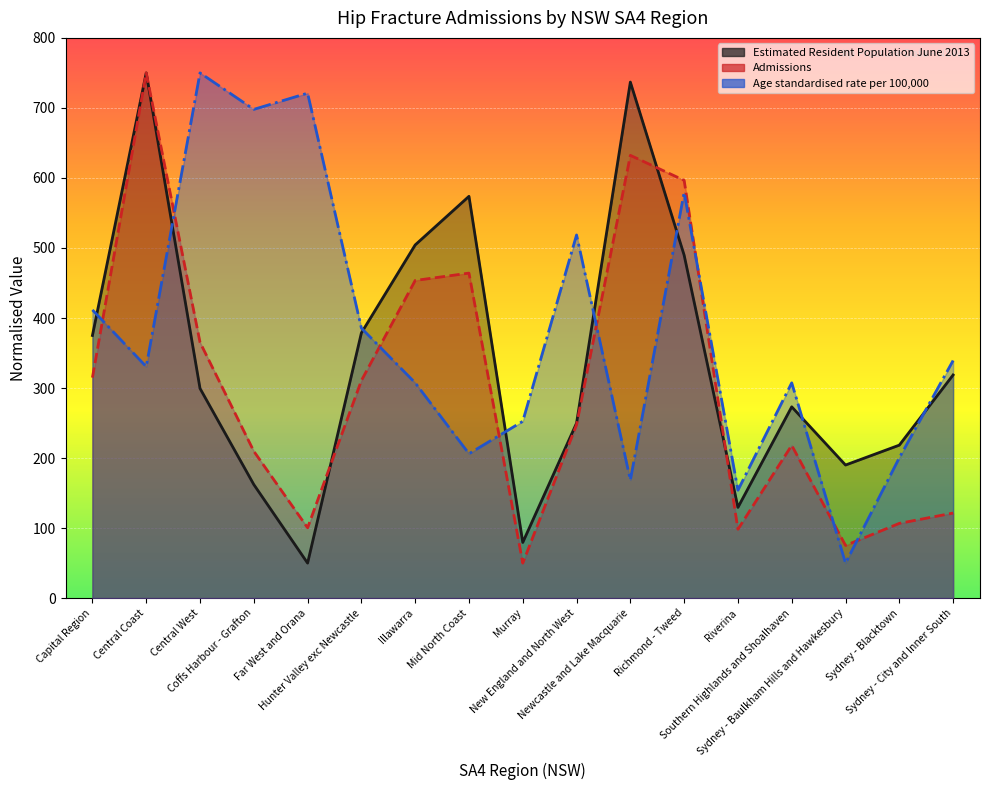

True or false: Age standardised rate per 100,000 and Estimated Resident Population June 2013 intersect in this chart.

True